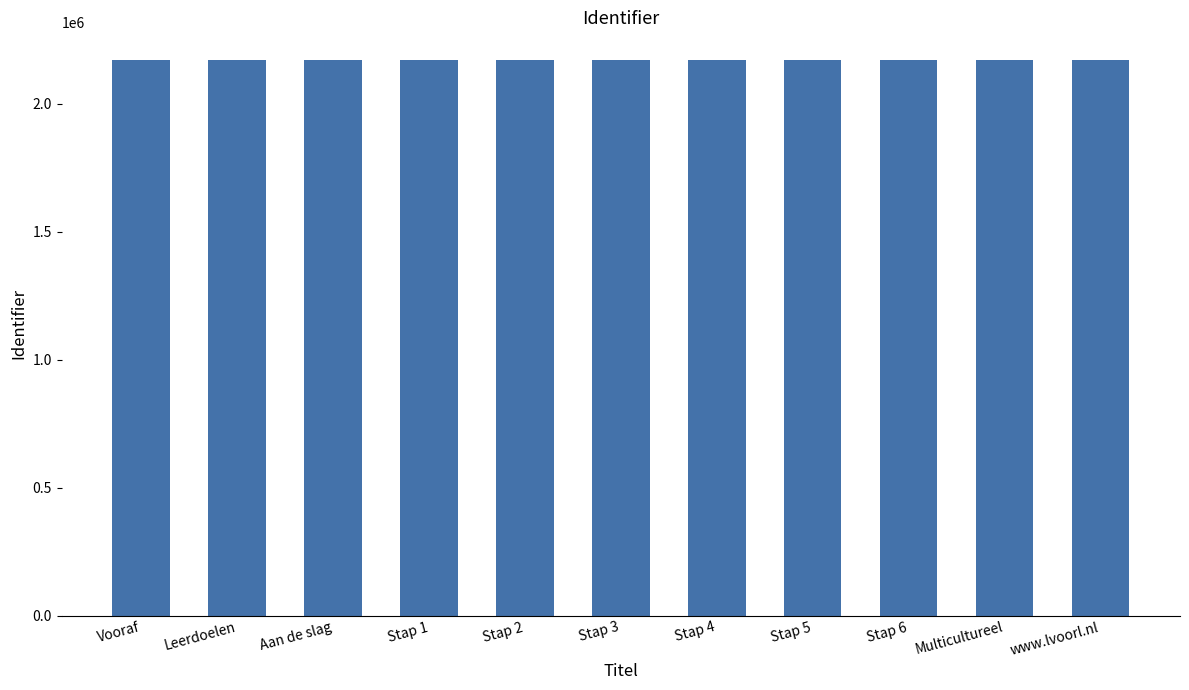

What is the ratio of the value at Stap 1 to the value at Stap 2?

1.0